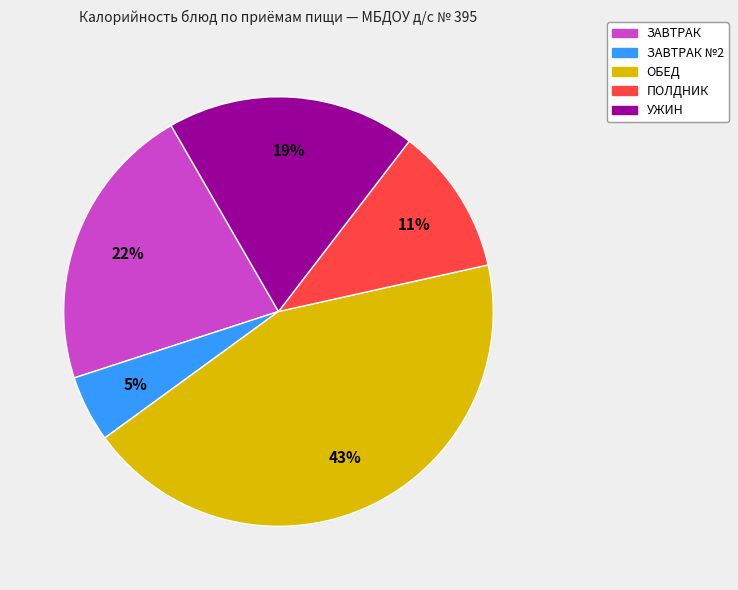

Does any single category account for the majority?

No